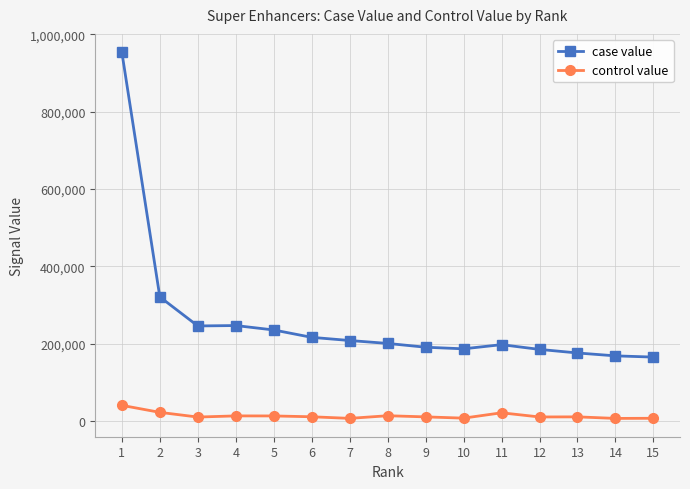

True or false: control value has more than 0 interior local peaks.

True